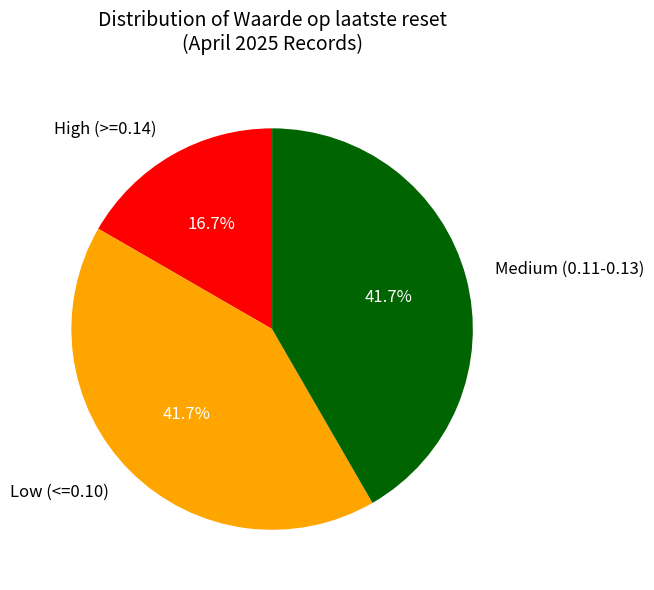

Which has a higher value, High (>=0.14) or Medium (0.11-0.13)?

Medium (0.11-0.13)